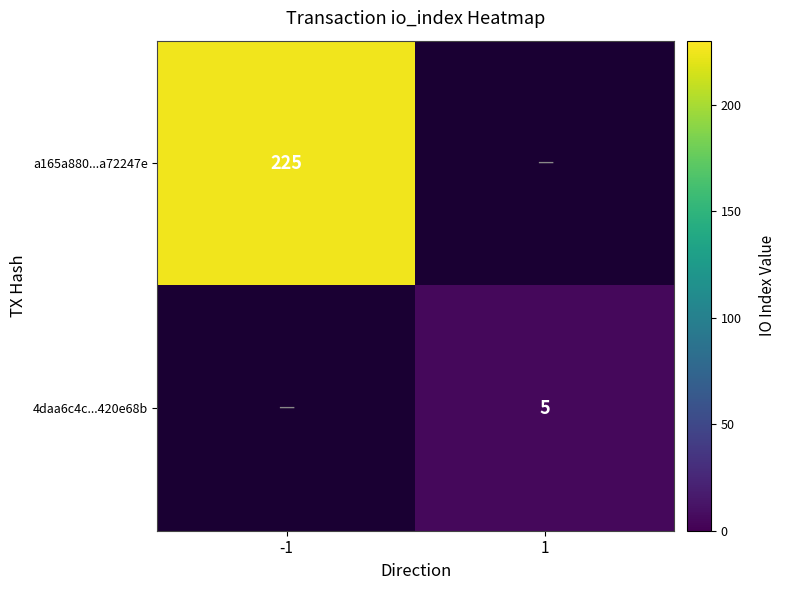

The 4daa6c4c...420e68b series shows 5 at 1. True or false?

True